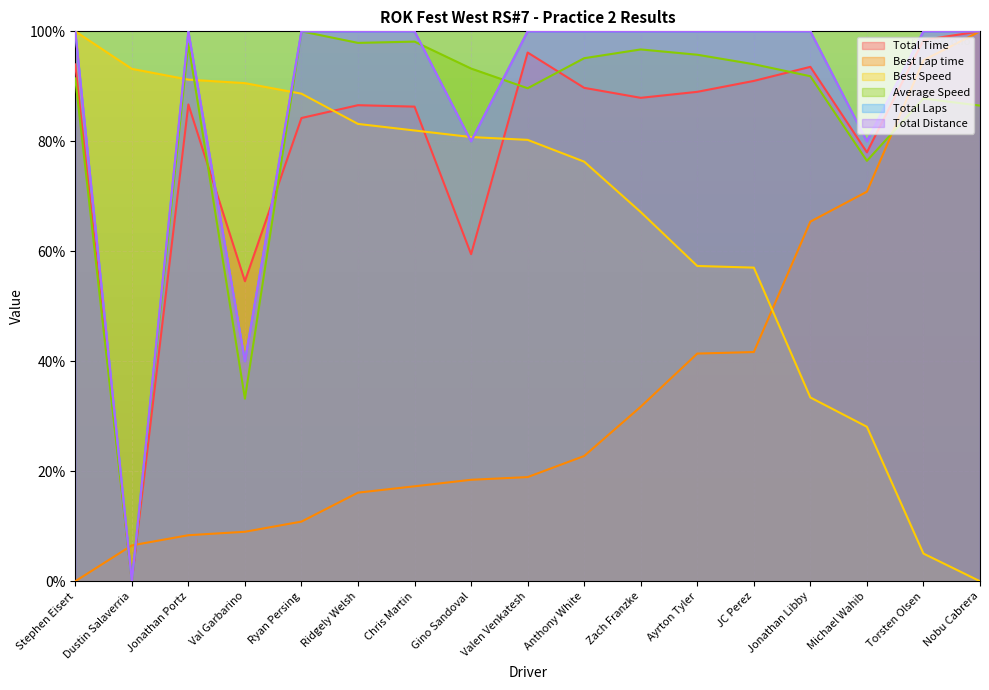

Where is the first local maximum for Average Speed?

Jonathan Portz